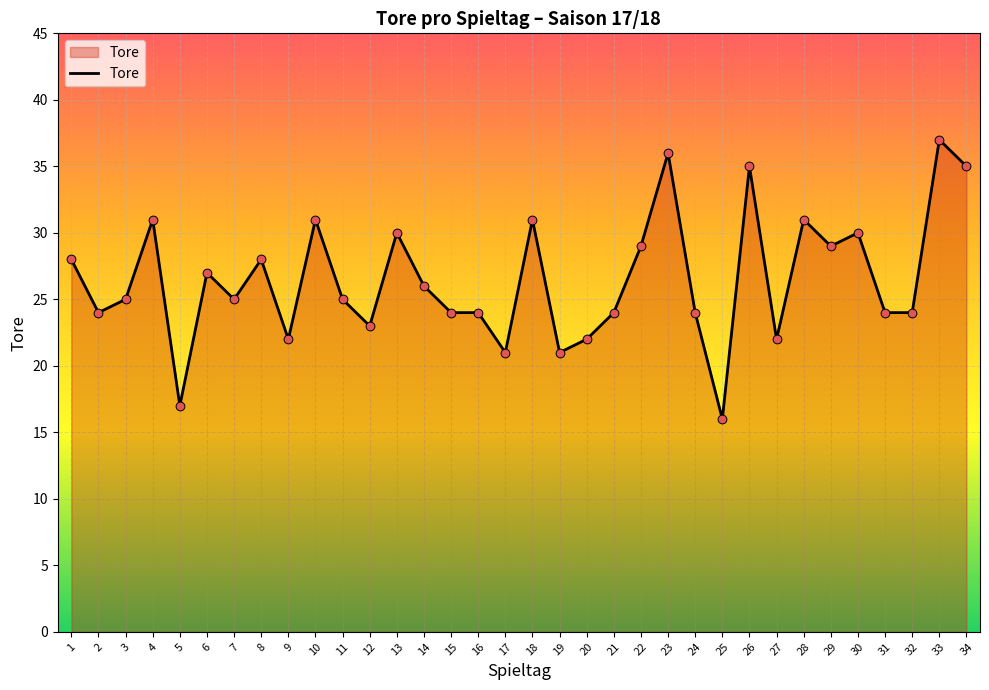

Which has a higher value, 9 or 2?

2